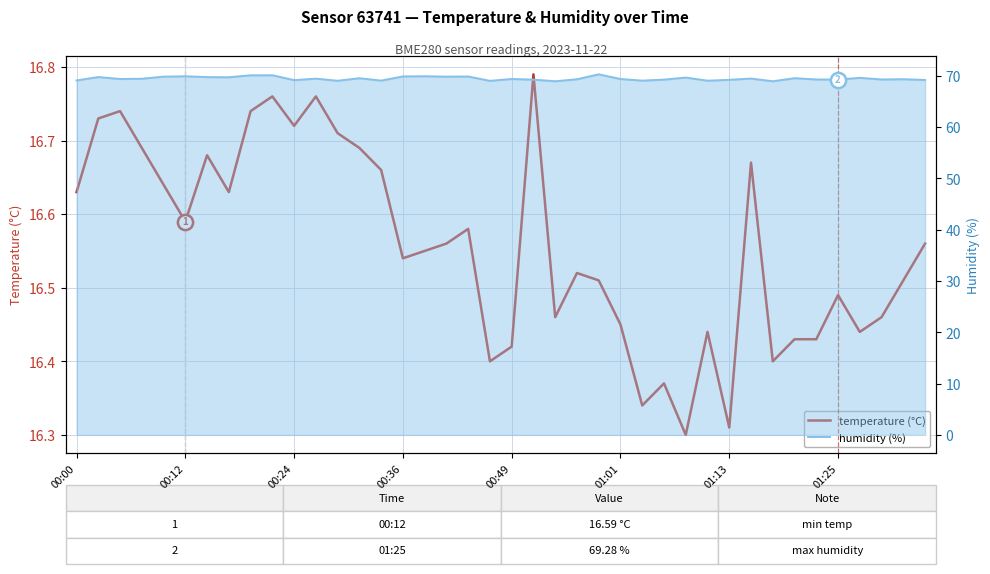

Is the value of humidity (%) at 29 greater than the value of temperature (°C) at 21?

Yes